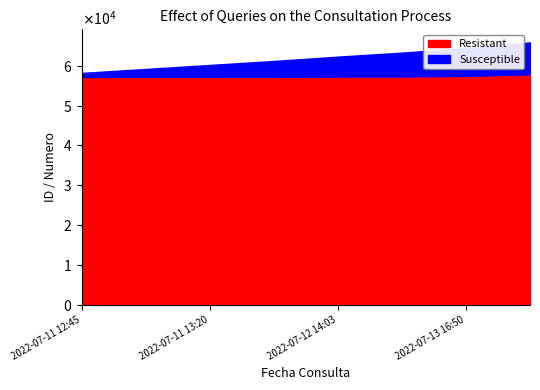

What is the label of the 4th point from the right?

2022-07-12 14:03